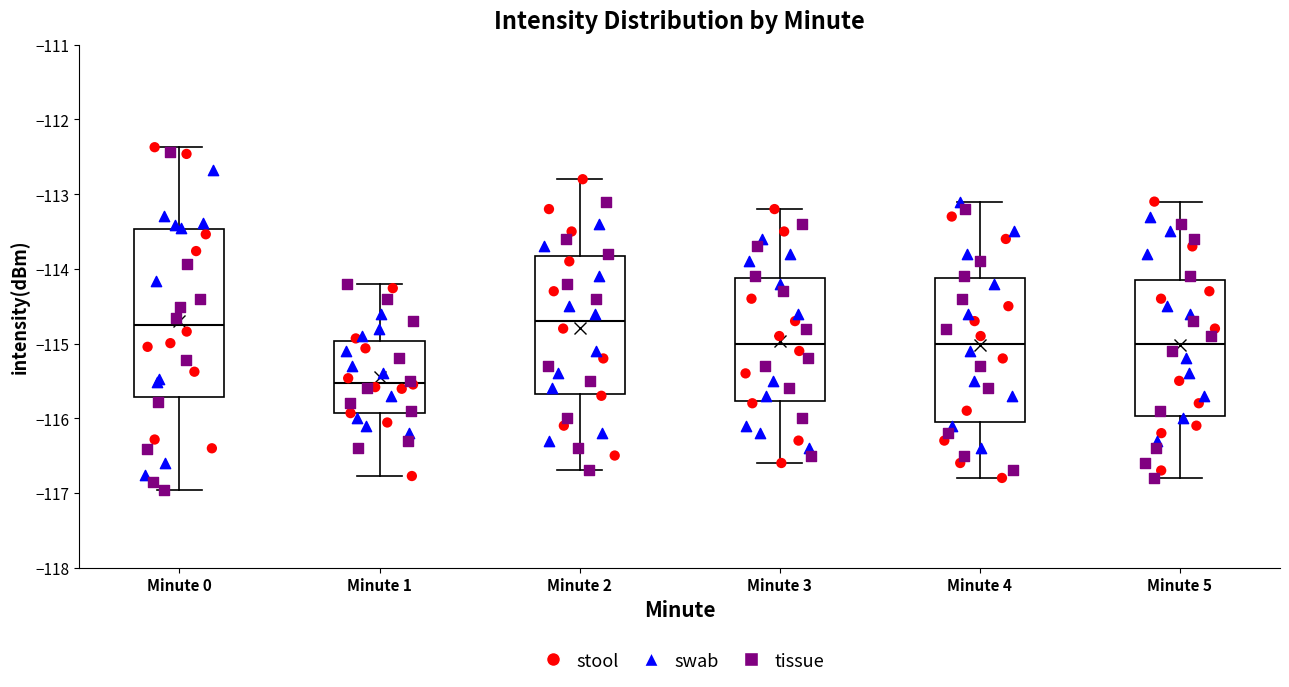

Which box is the tallest, from its lower edge to its upper edge?

Minute 0